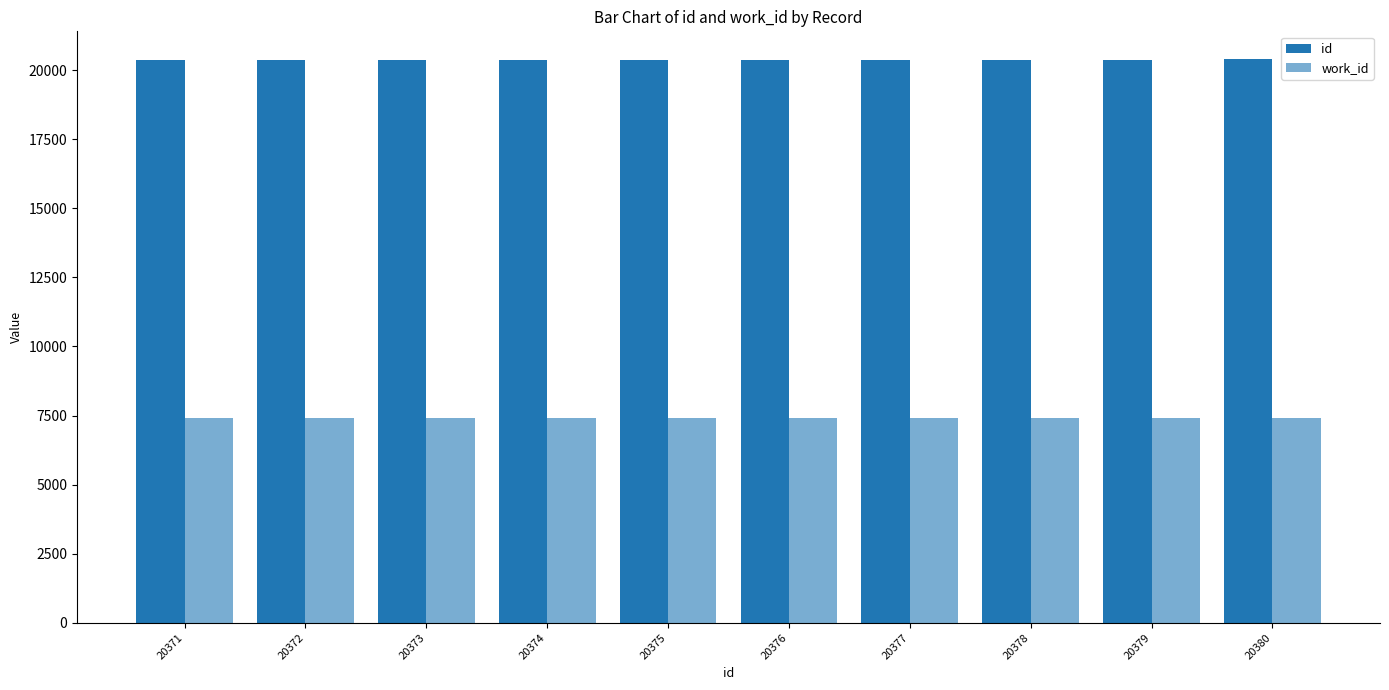

What is the lowest value of the id series?

20371